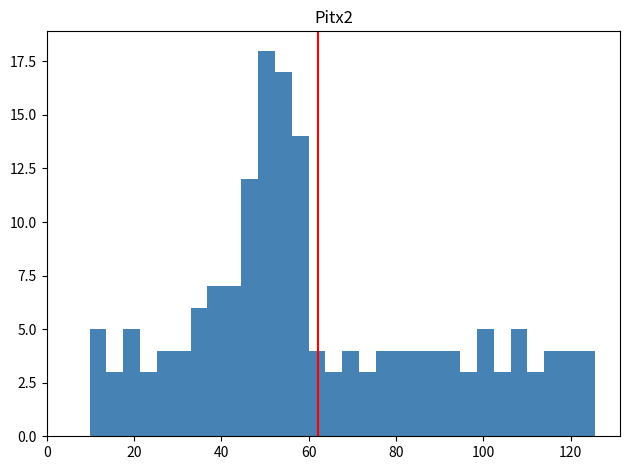

Read against the x-axis, roughly where is the centre of the tallest bar?

50